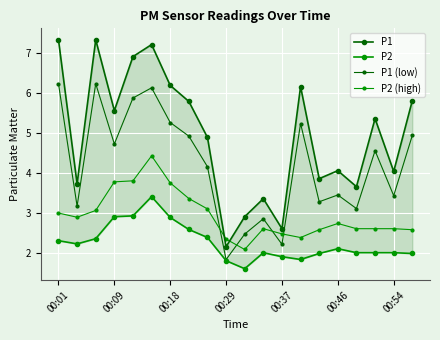

How many data points does each series have?

20